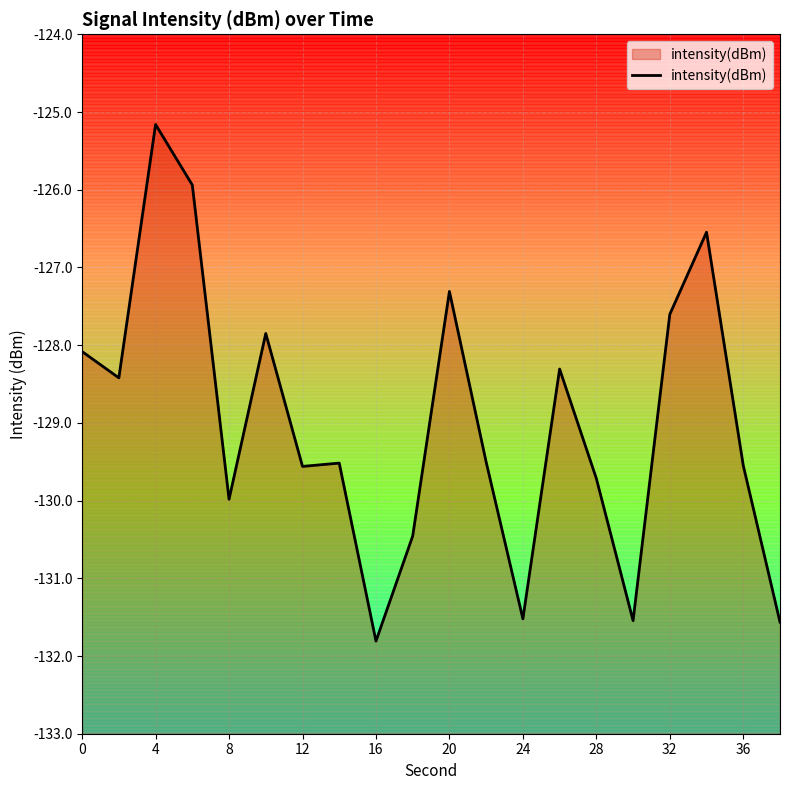

True or false: the data shows -127.3 at 20.

True